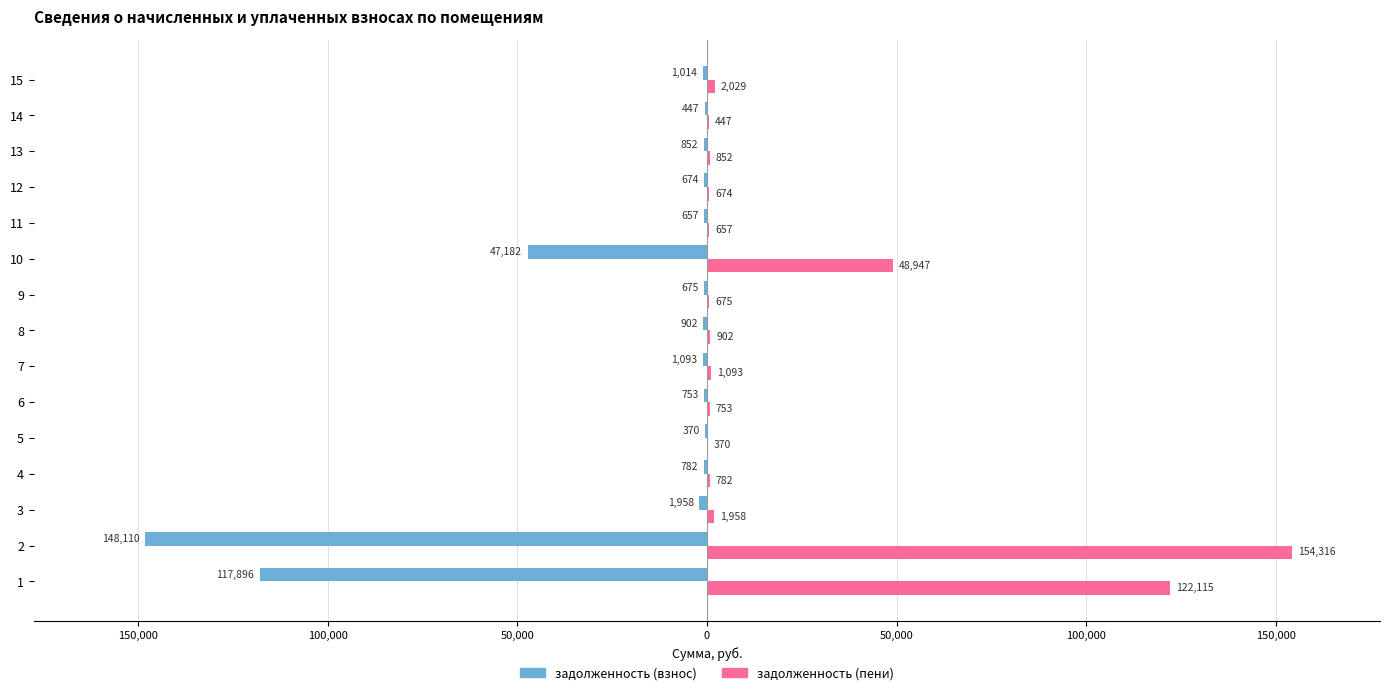

What are all the series names shown in the legend?

задолженность (взнос), задолженность (пени)